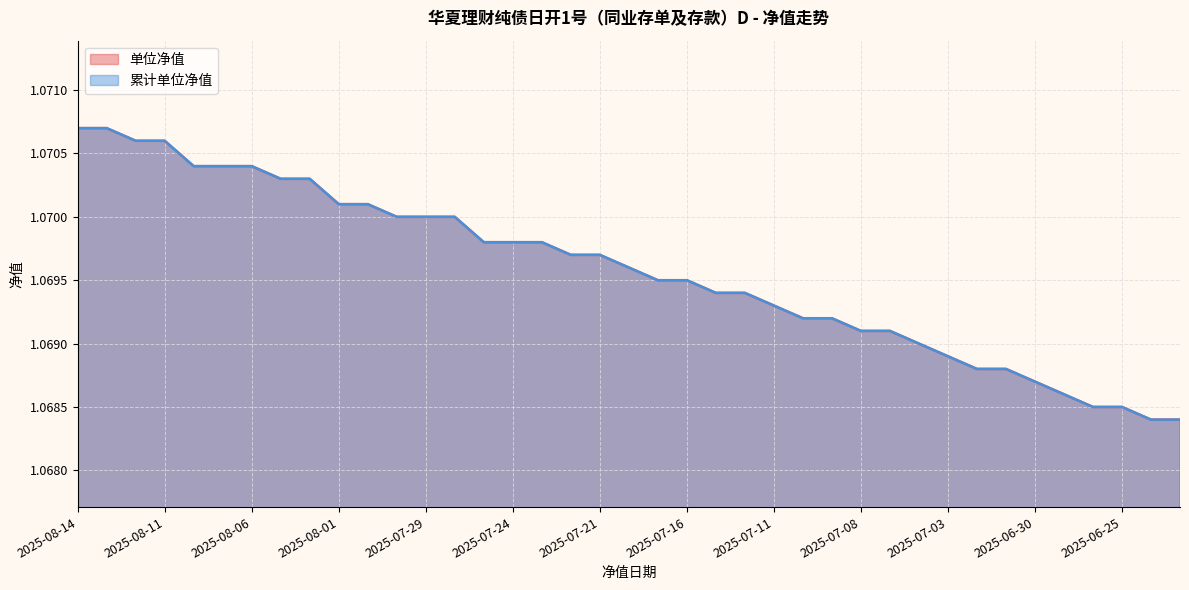

At which label is 单位净值 closest to 1?

2025-06-24